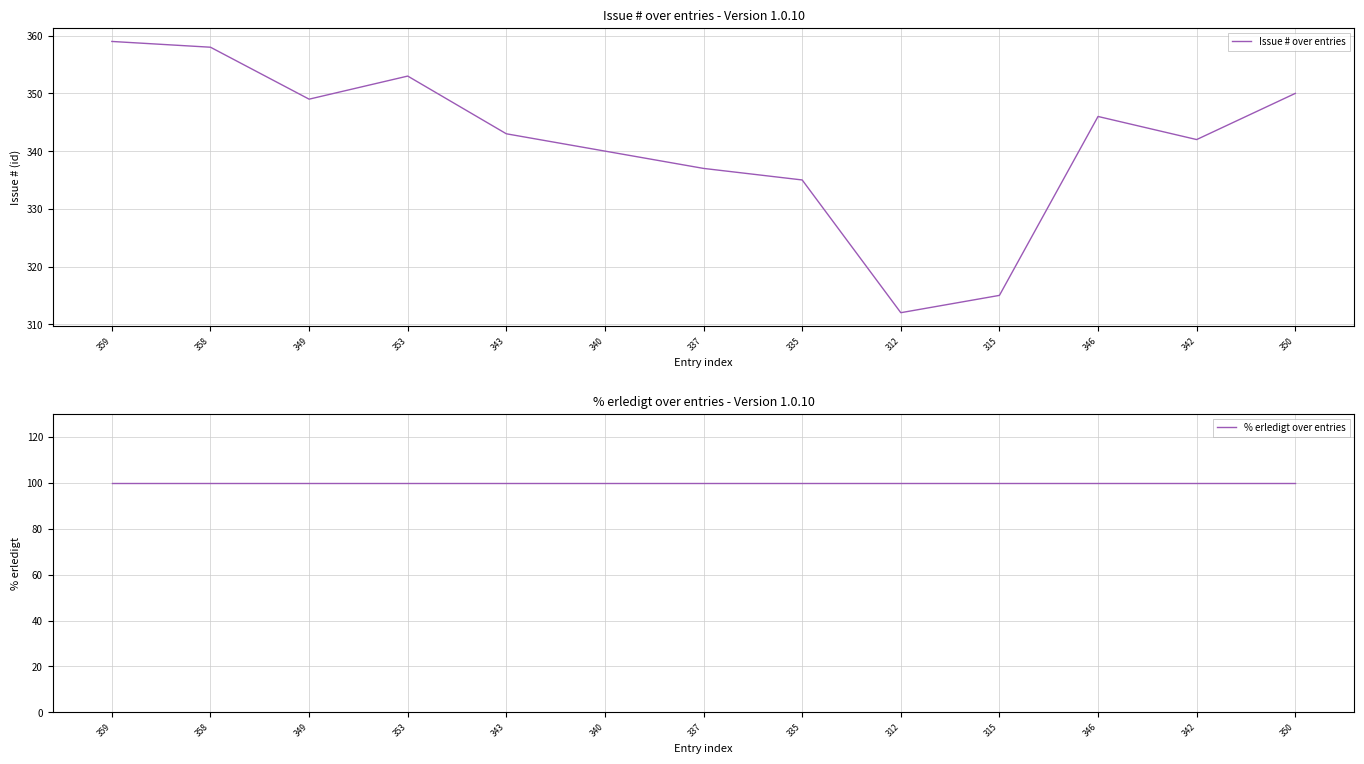

What is the approximate value of % erledigt over entries at 343?

100